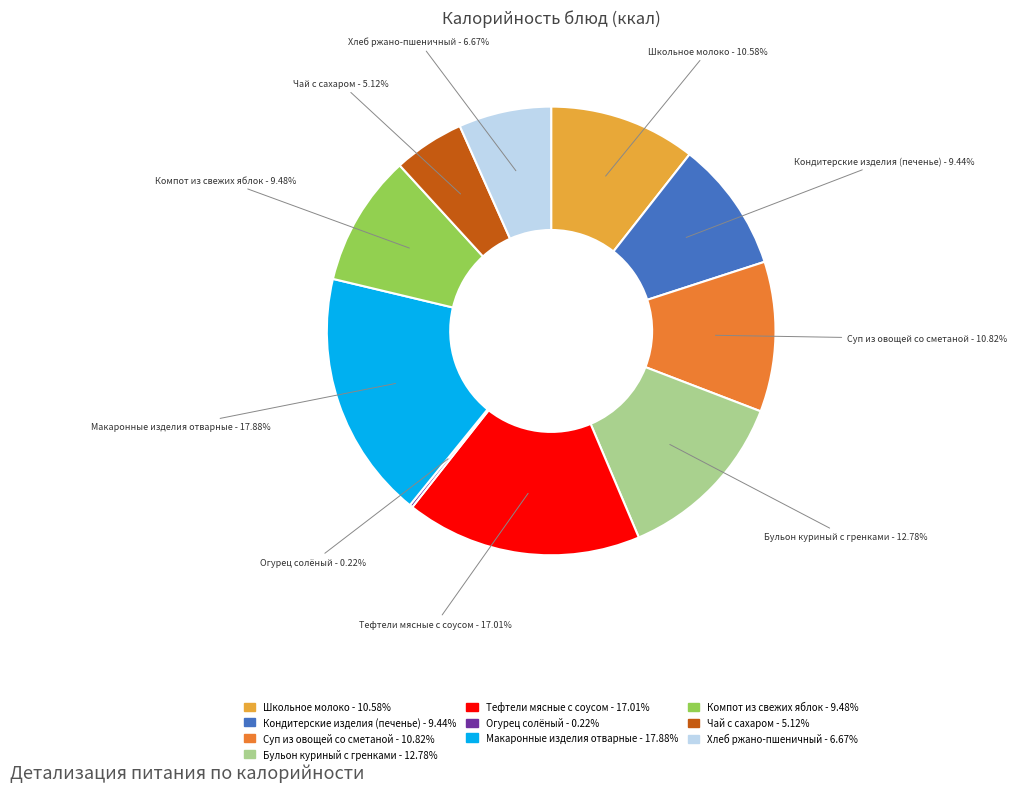

Which category has the biggest portion of the pie?

Макаронные изделия отварные